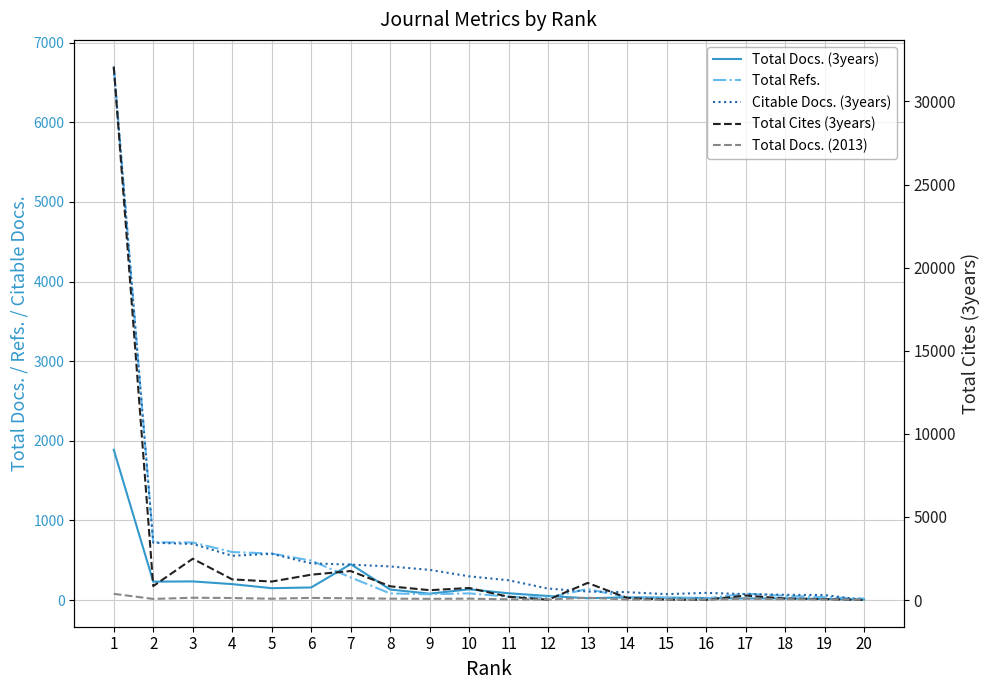

Reading right to left, transcribe all the data shown in this chart.

Total Docs. (3years): 20=7	19=13	18=21	17=20	16=26	15=31	14=34	13=23	12=51	11=85	10=135	9=80	8=132	7=451	6=158	5=149	4=200	3=234	2=231	1=1887
Total Refs.: 20=19	19=36	18=53	17=81	16=20	15=25	14=32	13=139	12=30	11=42	10=84	9=73	8=83	7=284	6=496	5=584	4=603	3=723	2=725	1=6701
Citable Docs. (3years): 20=0	19=63	18=66	17=75	16=90	15=74	14=99	13=107	12=144	11=248	10=298	9=379	8=422	7=445	6=461	5=581	4=556	3=705	2=720	1=6681
Total Cites (3years): 20=0	19=56	18=89	17=273	16=11	15=27	14=128	13=1031	12=21	11=196	10=726	9=593	8=826	7=1746	6=1525	5=1113	4=1243	3=2485	2=838	1=32098
Total Docs. (2013): 20=19	19=36	18=53	17=81	16=20	15=25	14=32	13=139	12=30	11=42	10=84	9=73	8=83	7=107	6=129	5=81	4=122	3=139	2=68	1=373